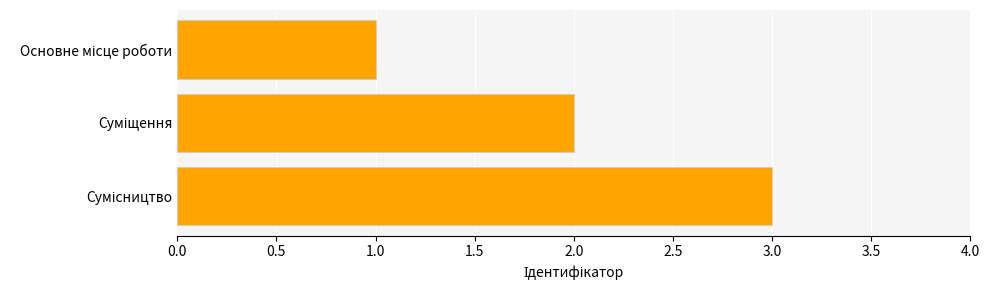

What is the maximum value shown in the chart?

3